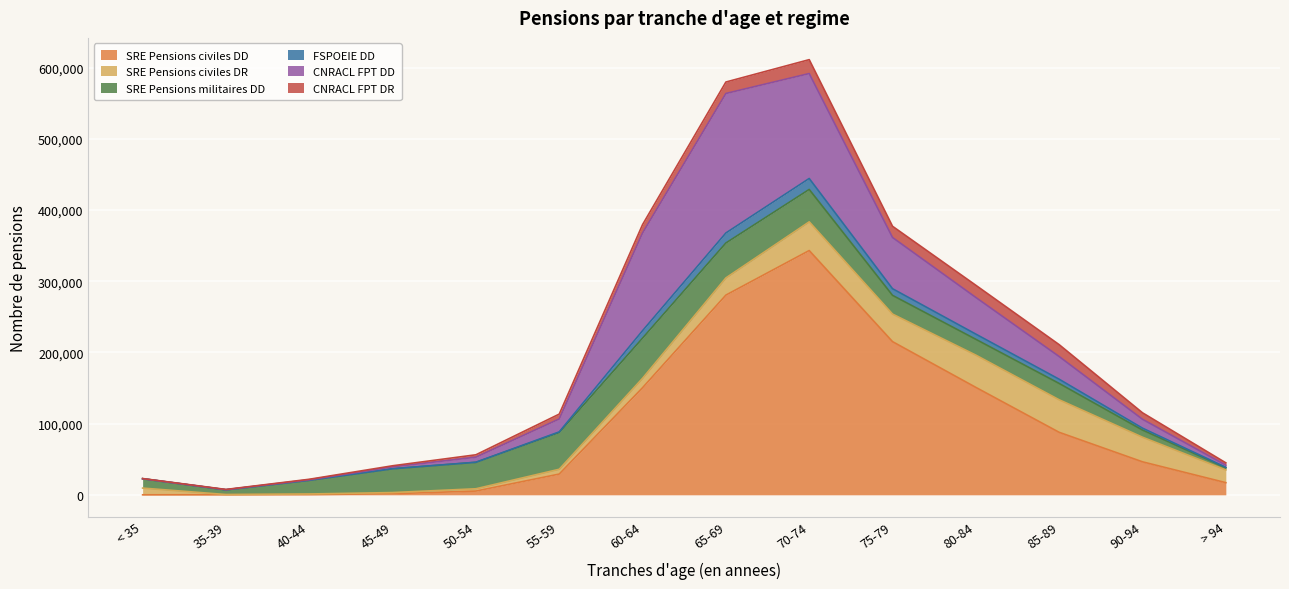

What is the spread (max minus min) of values at 50-54?

36957